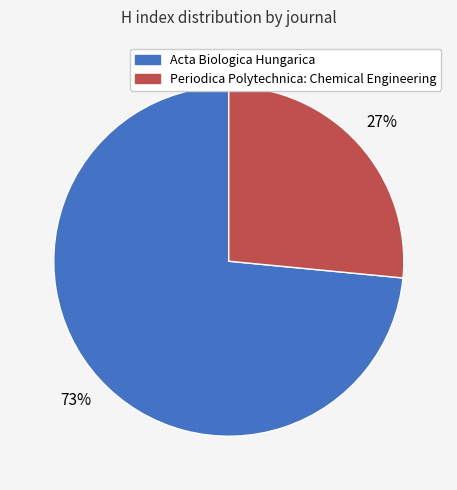

Is the sum of Periodica Polytechnica: Chemical Engineering and Acta Biologica Hungarica greater than half?

Yes